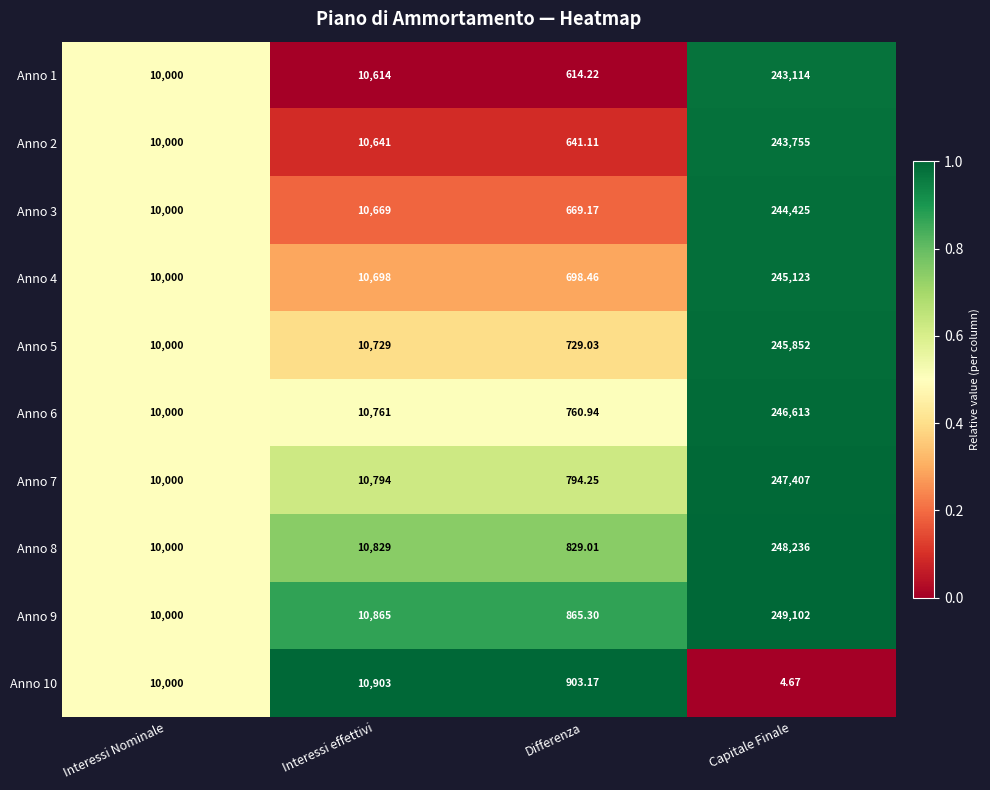

Where is Anno 2 nearest to the value 122198?

Interessi effettivi